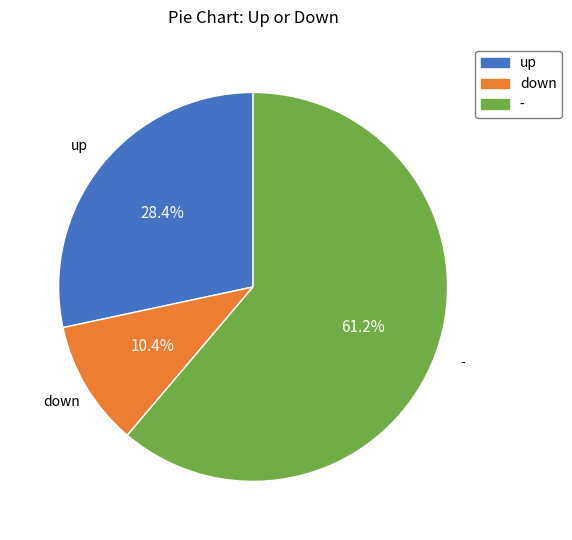

What is the majority slice?

-